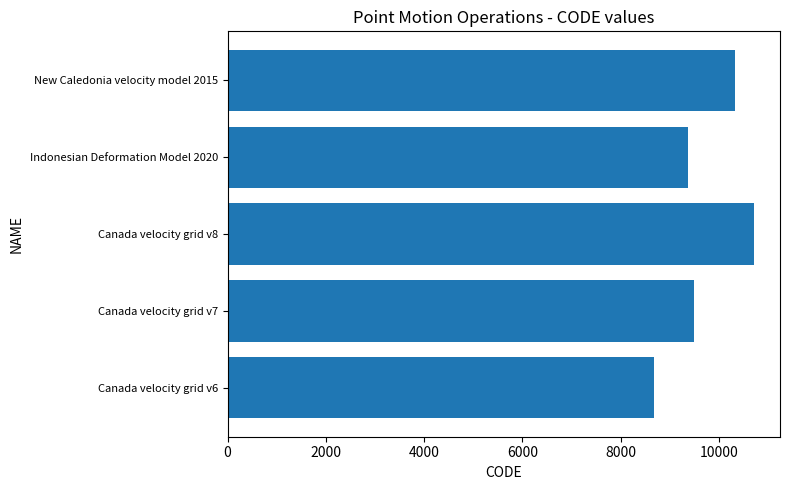

Reading bottom to top, transcribe all the data shown in this chart.

Canada velocity grid v6=8676	Canada velocity grid v7=9483	Canada velocity grid v8=10707	Indonesian Deformation Model 2020=9375	New Caledonia velocity model 2015=10323